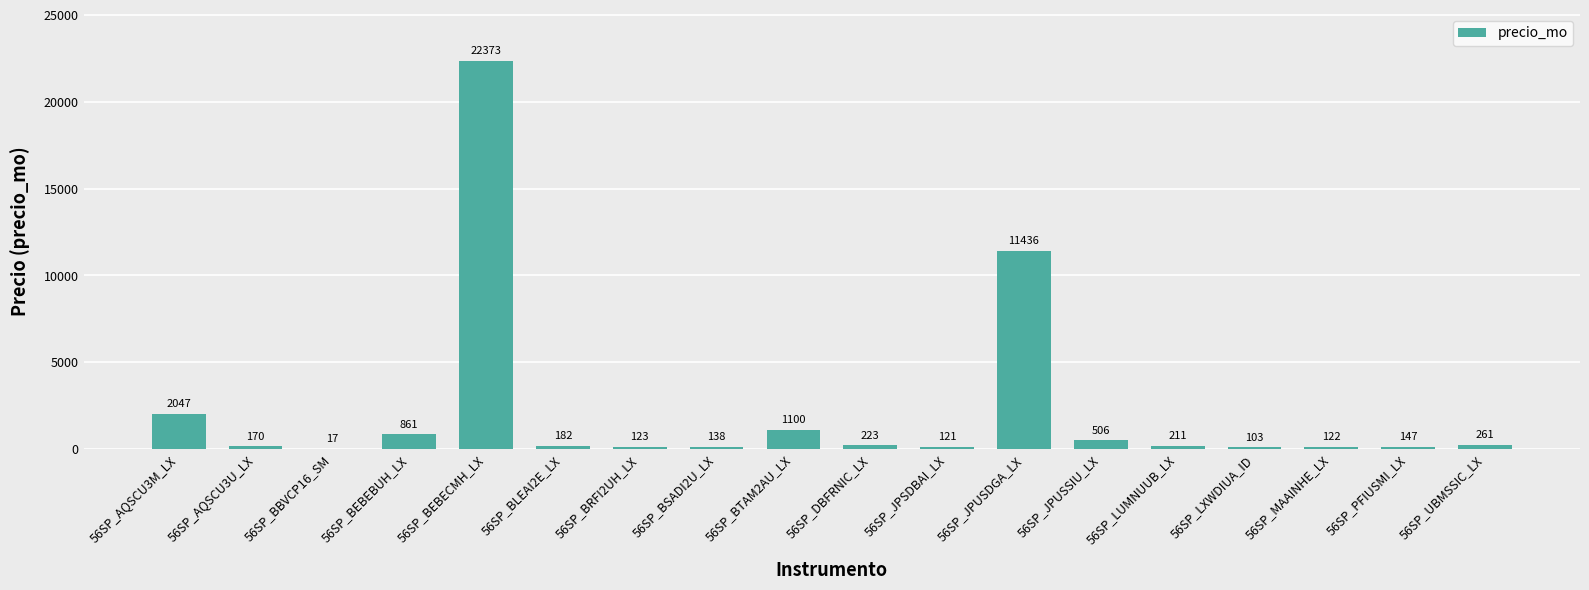

Are the bars horizontal?

No